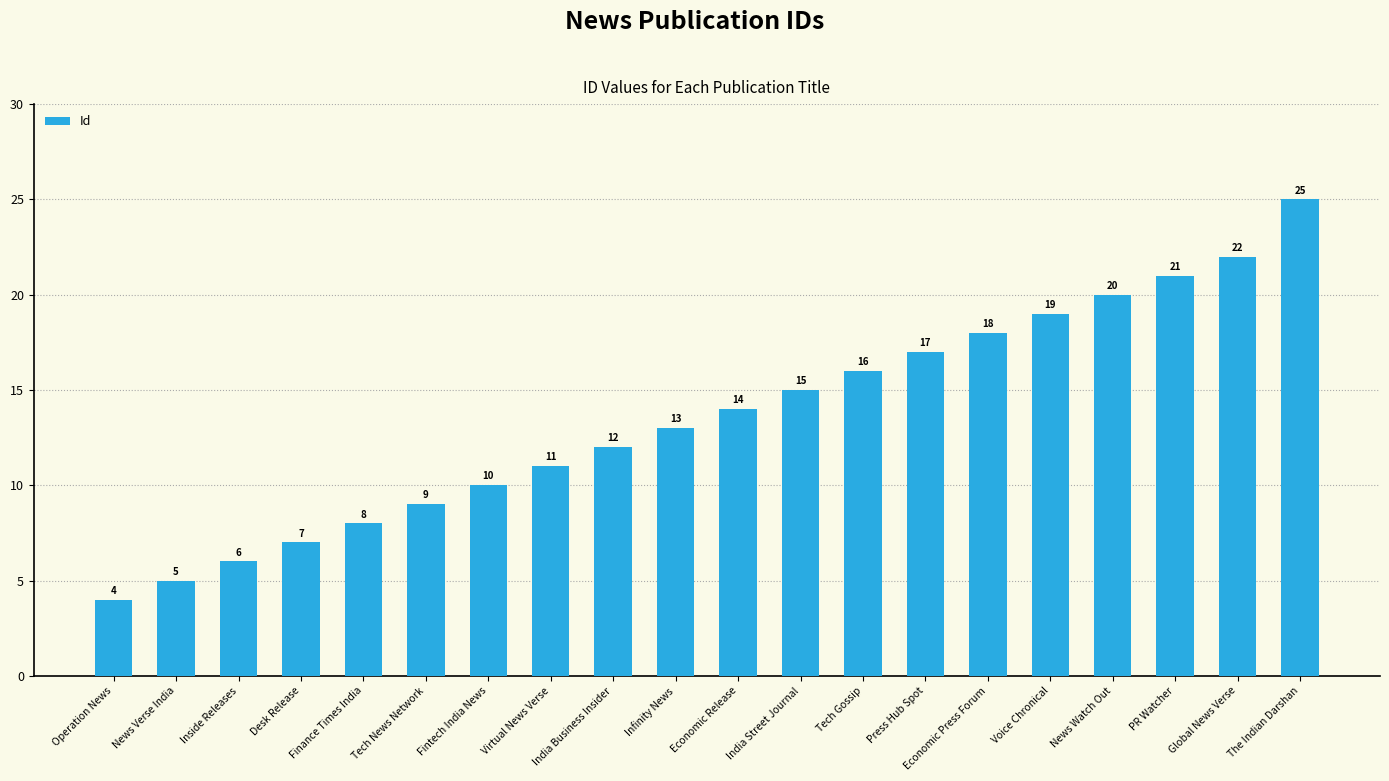

What is the ratio of the value at Desk Release to the value at Economic Press Forum?

0.4